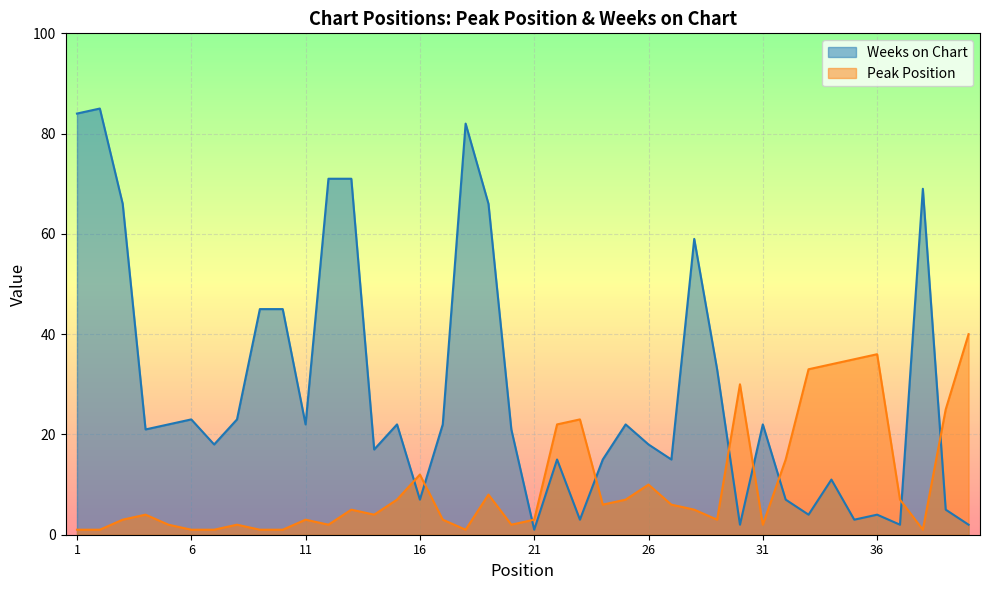

How many lines are shown in the chart?

2